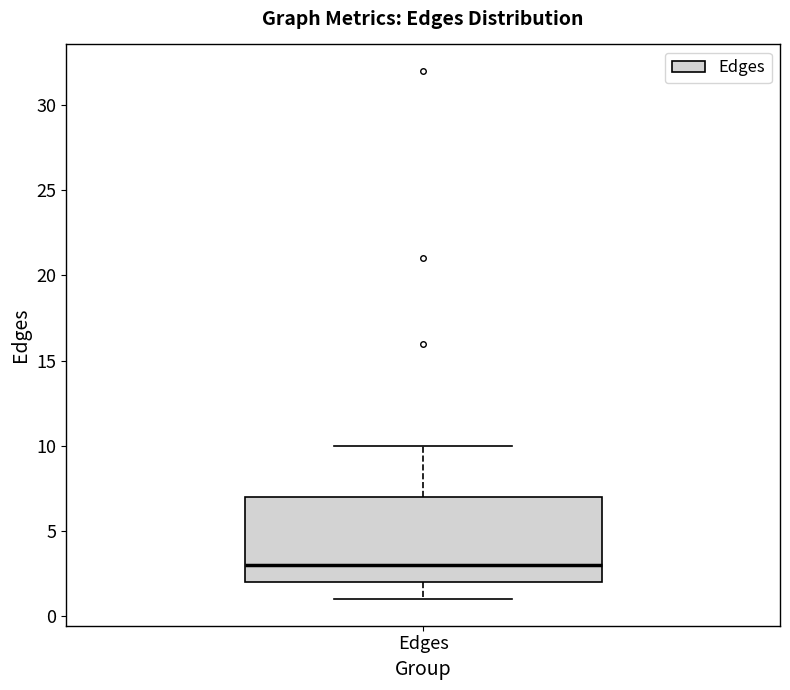

Transcribe this box plot: give where the median line is, the range the box spans, and where the two whiskers end, as read against the y-axis. The values are not printed on the chart, so give them approximately, as read against the axis.

median 3, box 2 to 7, whiskers 1 to 10